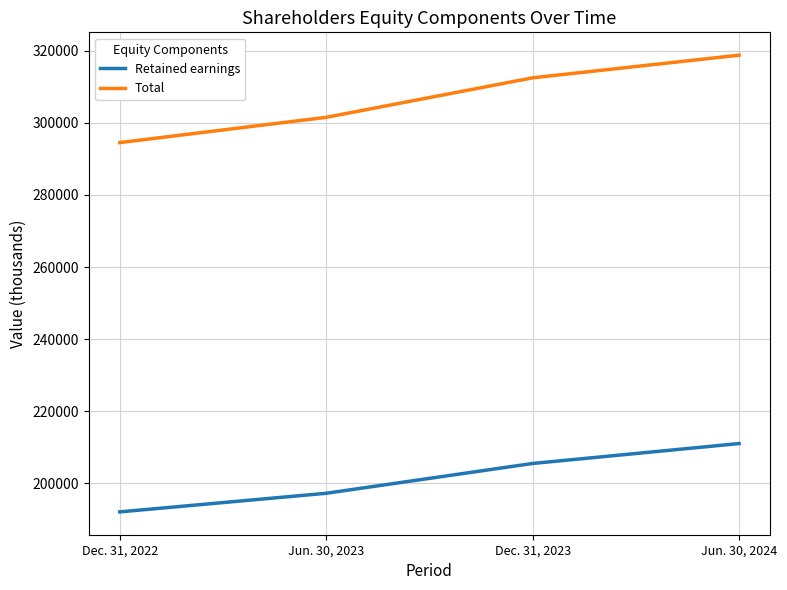

Which series changed the most between Jun. 30, 2023 and Jun. 30, 2024?

Total